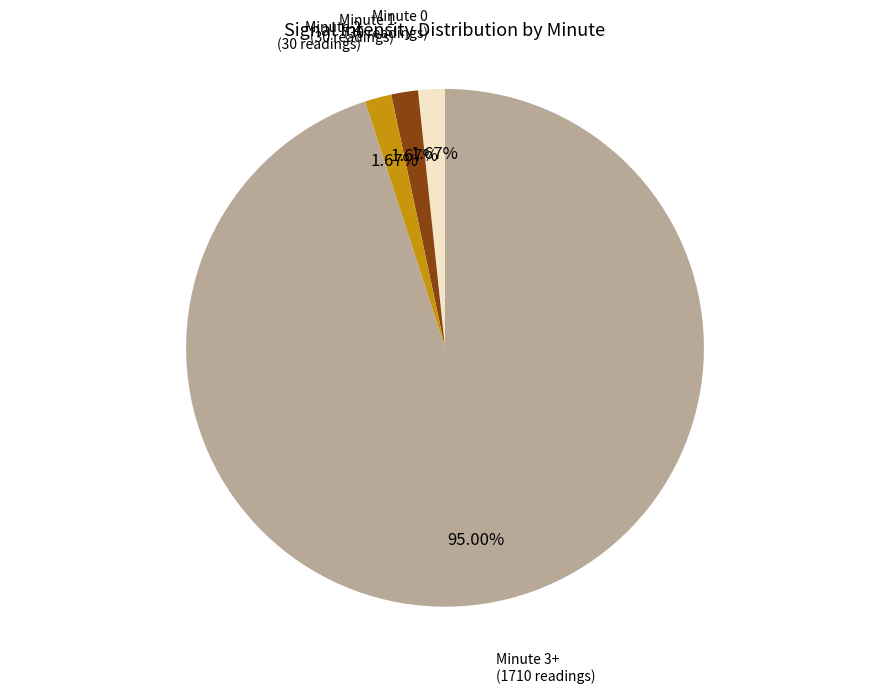

Is there any slice that represents more than half of the pie?

Yes